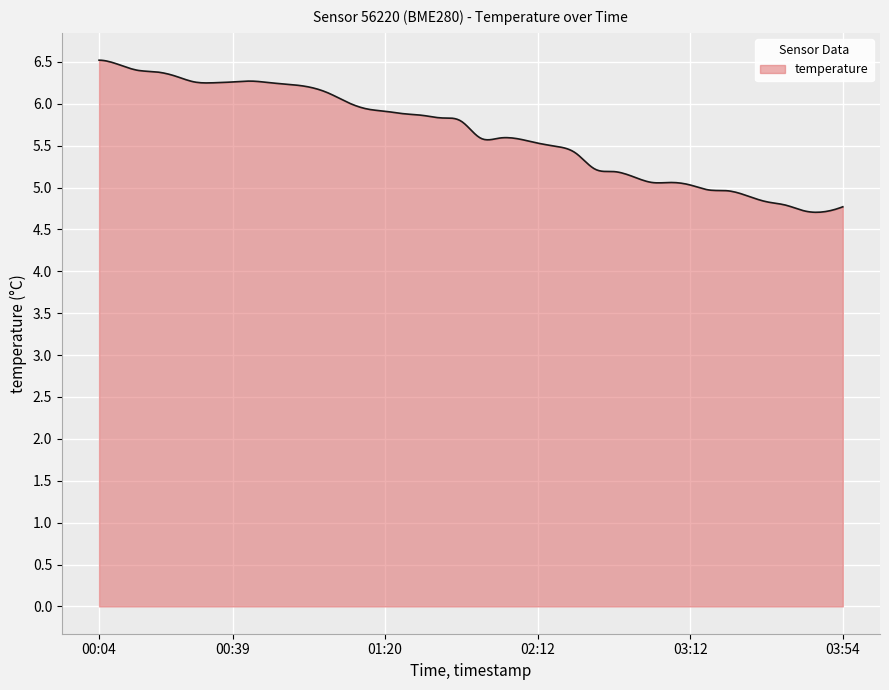

What is the minimum value shown in the chart?

4.7